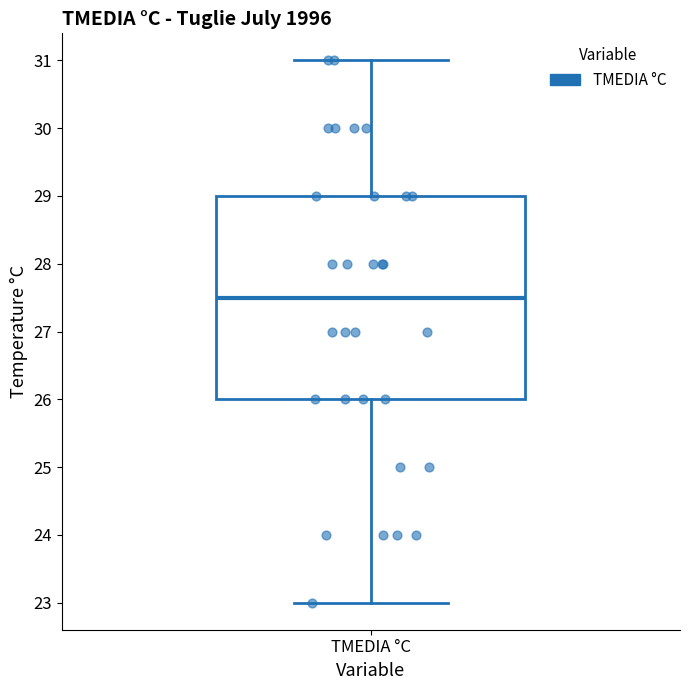

Read this box plot against the y-axis: the position of the median line, the range covered by the box, and the ends of both whiskers. The values are not printed on the chart, so give them approximately, as read against the axis.

median 27.5, box 26.0 to 29.0, whiskers 23.0 to 31.0